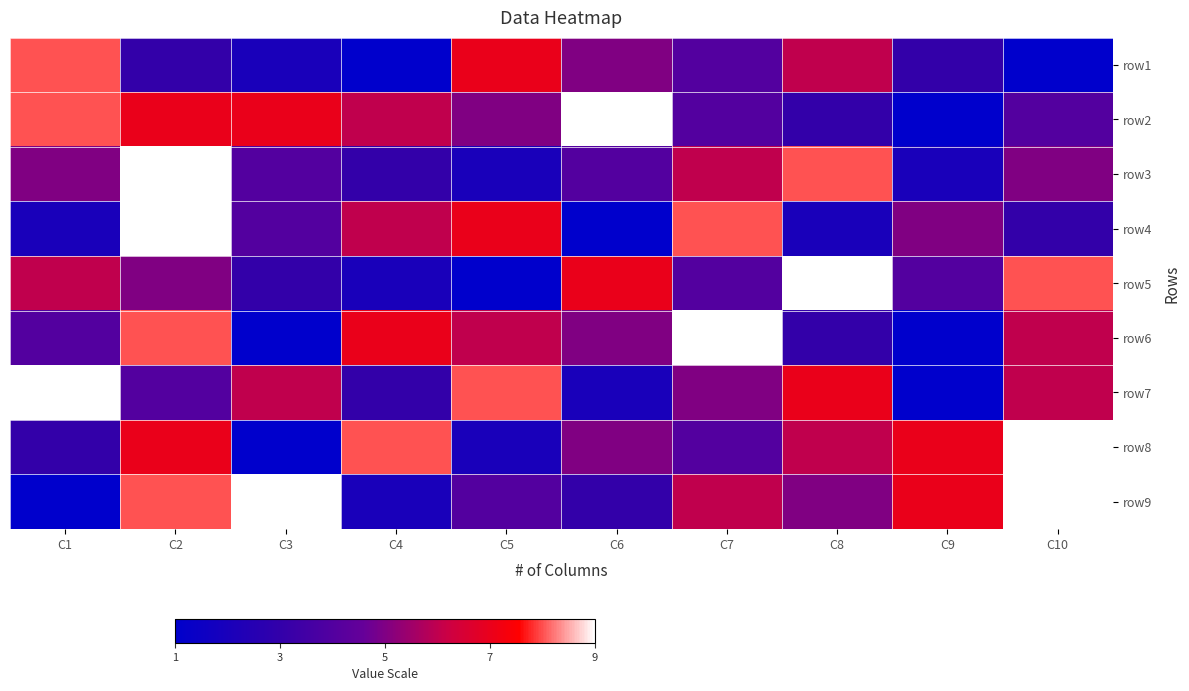

Reading right to left, what are all the values shown in this chart?

row1: C10=1	C9=3	C8=6	C7=4	C6=5	C5=7	C4=1	C3=2	C2=3	C1=8
row2: C10=4	C9=1	C8=3	C7=4	C6=9	C5=5	C4=6	C3=7	C2=7	C1=8
row3: C10=5	C9=2	C8=8	C7=6	C6=4	C5=2	C4=3	C3=4	C2=9	C1=5
row4: C10=3	C9=5	C8=2	C7=8	C6=1	C5=7	C4=6	C3=4	C2=9	C1=2
row5: C10=8	C9=4	C8=9	C7=4	C6=7	C5=1	C4=2	C3=3	C2=5	C1=6
row6: C10=6	C9=1	C8=3	C7=9	C6=5	C5=6	C4=7	C3=1	C2=8	C1=4
row7: C10=6	C9=1	C8=7	C7=5	C6=2	C5=8	C4=3	C3=6	C2=4	C1=9
row8: C10=9	C9=7	C8=6	C7=4	C6=5	C5=2	C4=8	C3=1	C2=7	C1=3
row9: C10=9	C9=7	C8=5	C7=6	C6=3	C5=4	C4=2	C3=9	C2=8	C1=1